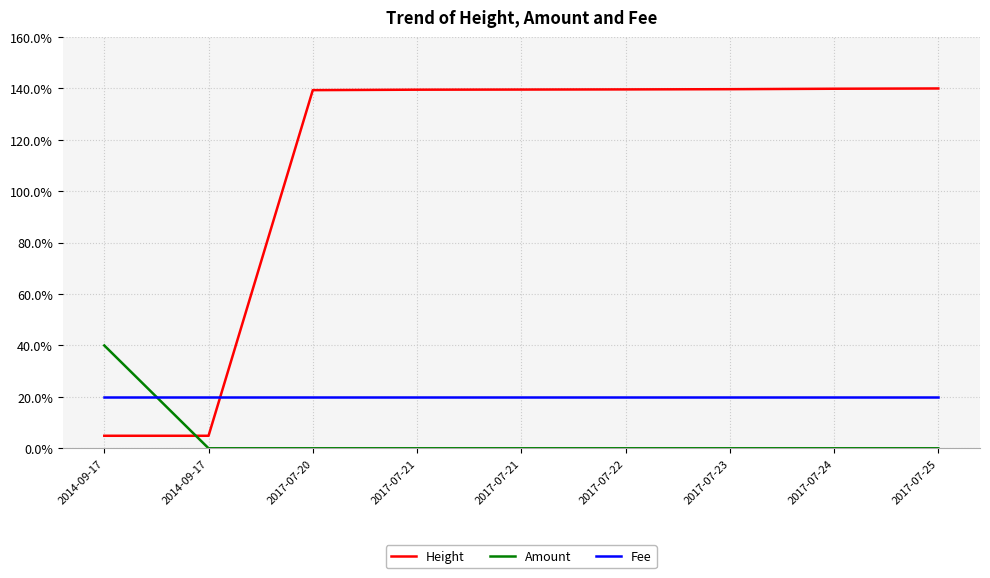

Where do Height and Fee first cross each other?

2014-09-17 and 2017-07-20